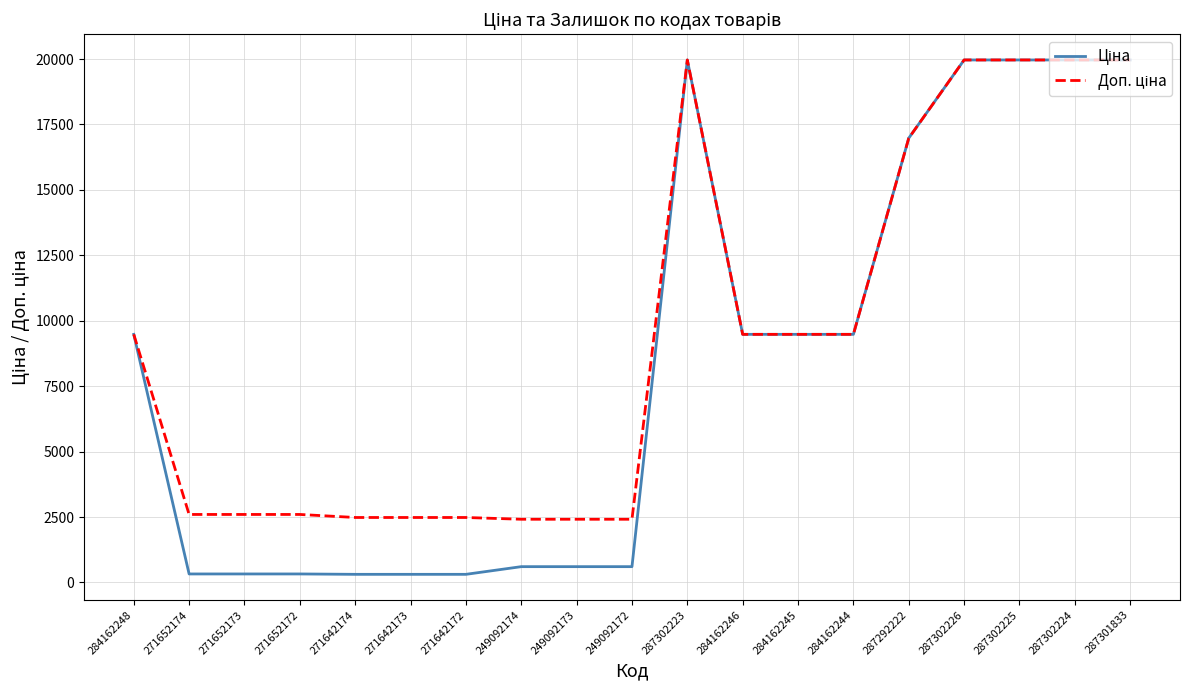

What is the maximum value shown in the chart?

19964.2